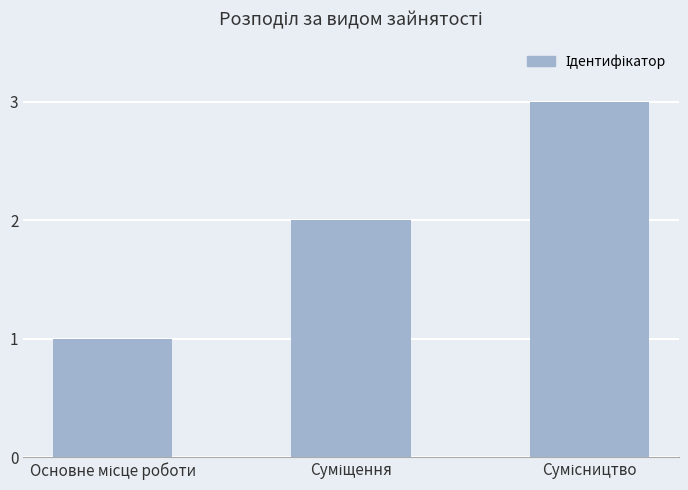

How many data points are less than 2?

1